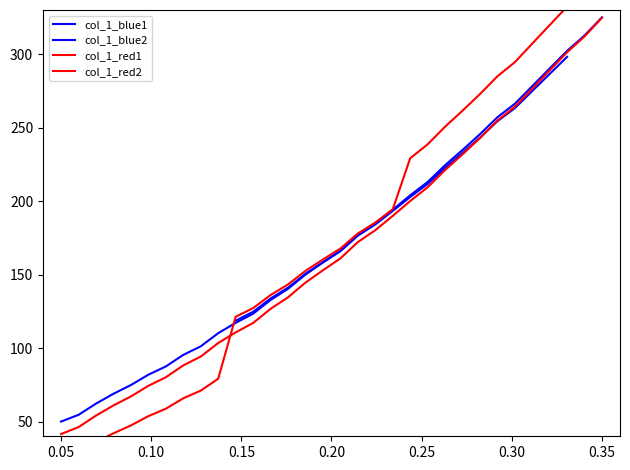

What is the sum of all values?

5483.1